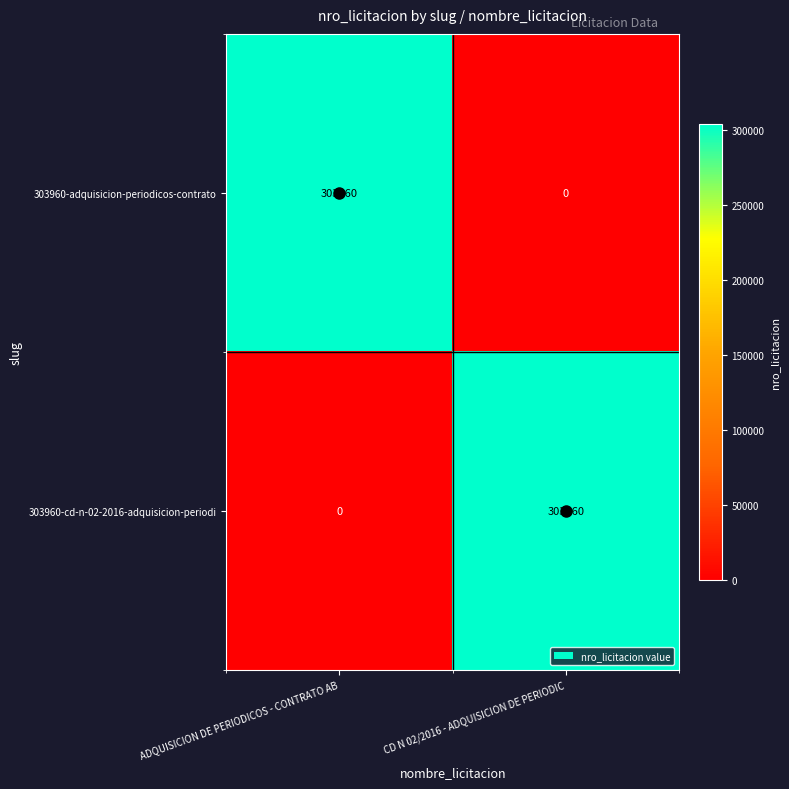

What is the total value across all series at ADQUISICION DE PERIODICOS - CONTRATO AB?

303960